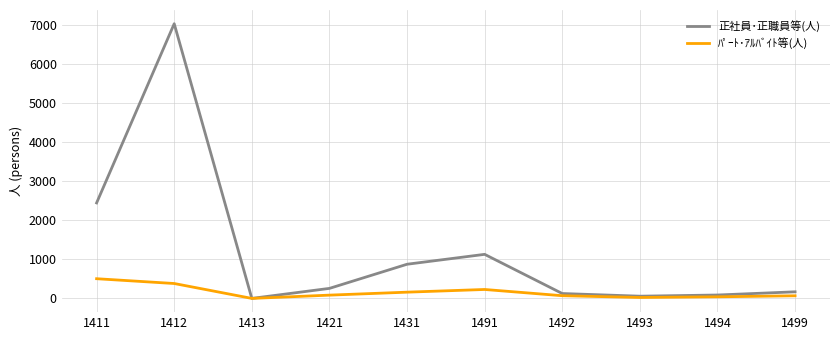

List the series in order of their overall mean, highest first.

正社員･正職員等(人), ﾊﾟｰﾄ･ｱﾙﾊﾞｲﾄ等(人)